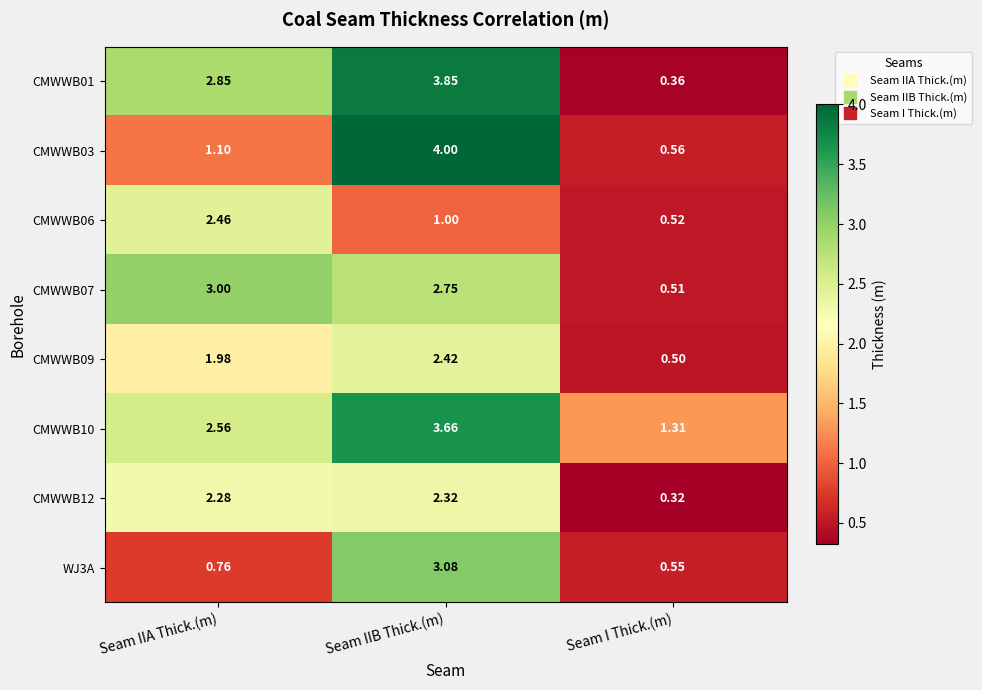

How many categories are shown in the chart?

3